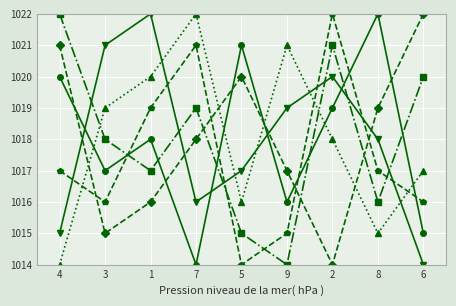

What is the difference between the highest and lowest values at 8?

7